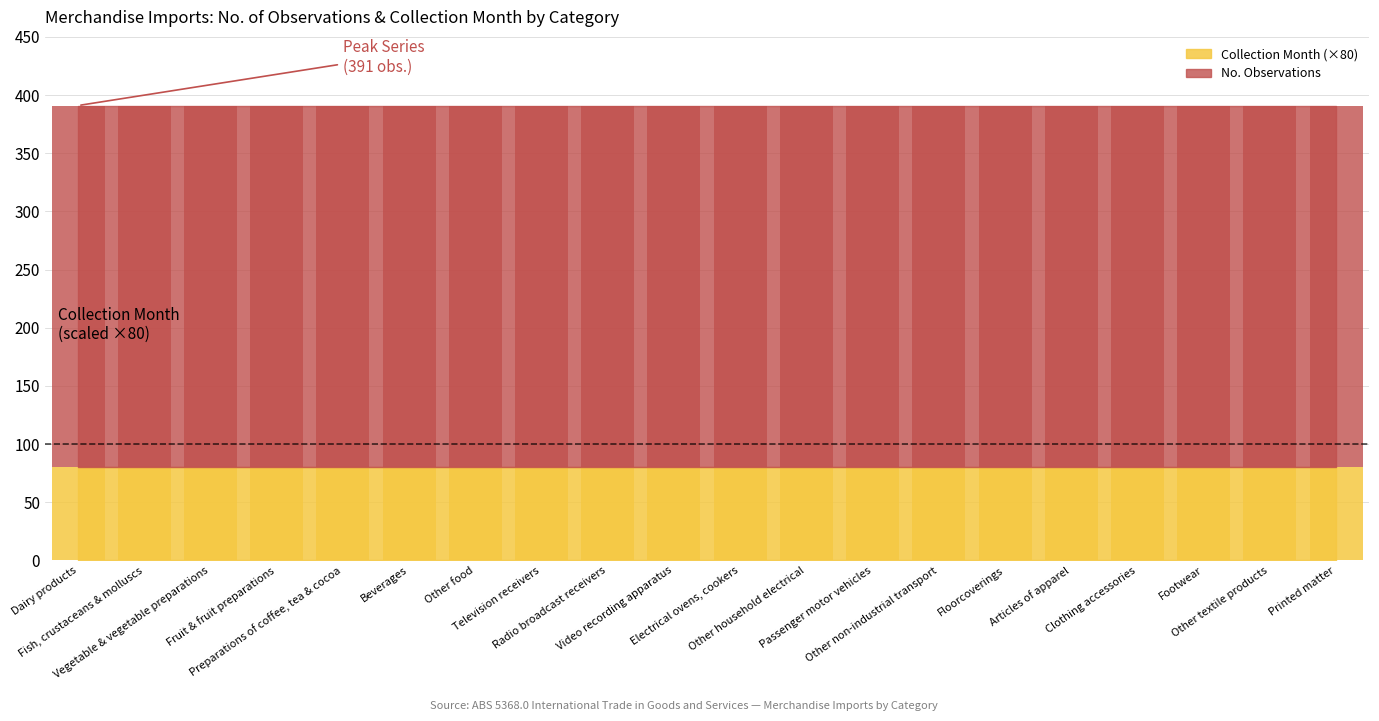

At which category is the sum across all series the highest?

Dairy products